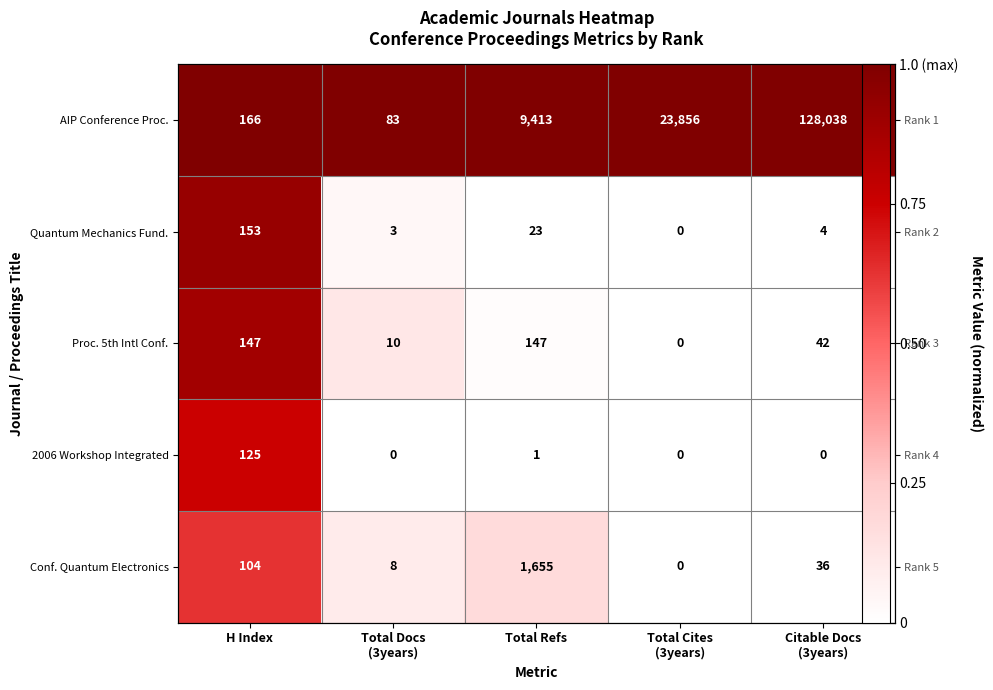

The value of Conf. Quantum Electronics at Total Cites (3years) is 0.3. True or false?

False